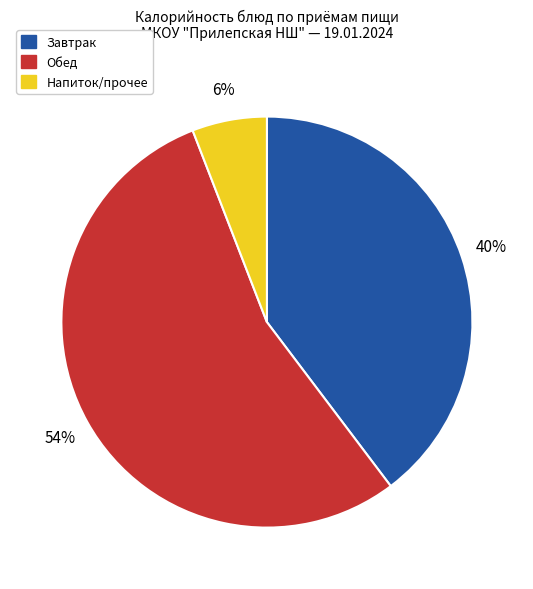

How many segments does this pie chart have?

3